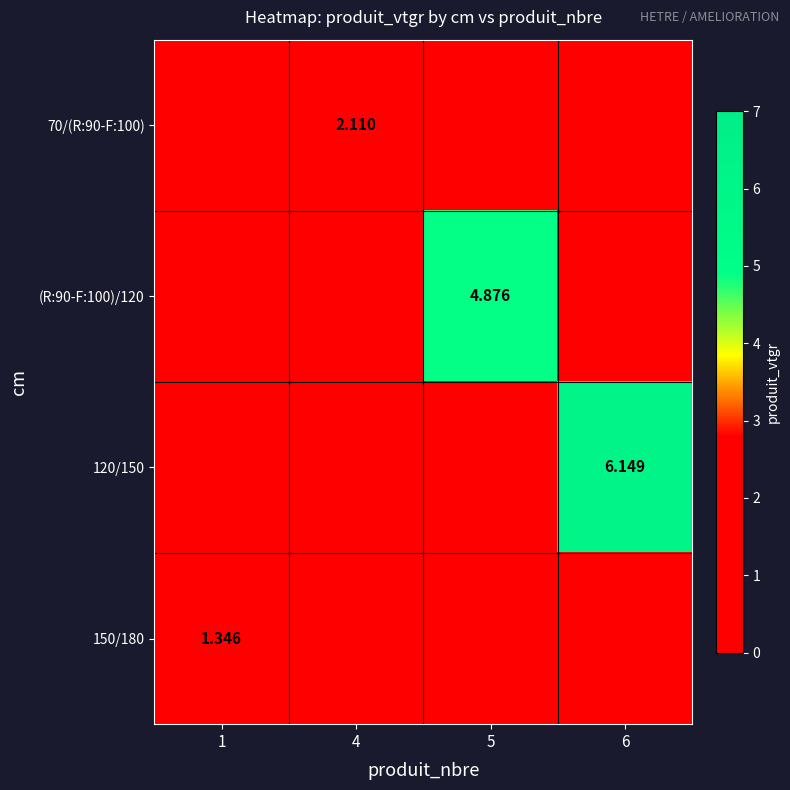

Which category has the highest value in the 120/150 series?

6